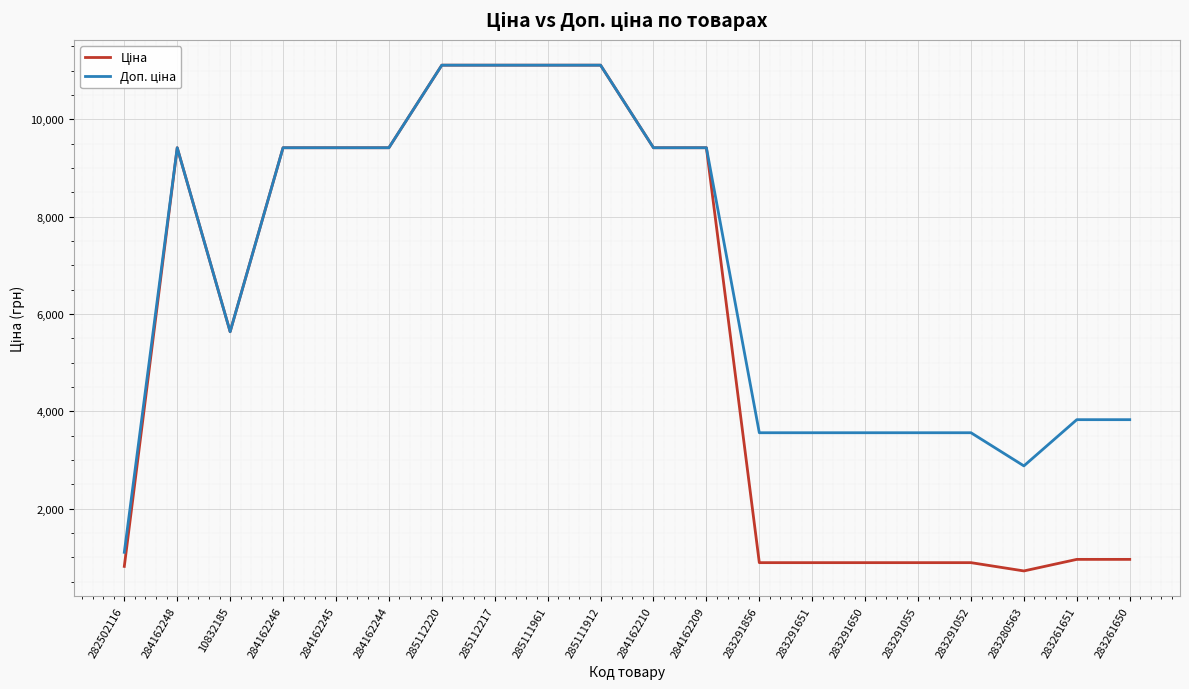

What is the spread (max minus min) of values at 283280563?

2158.9